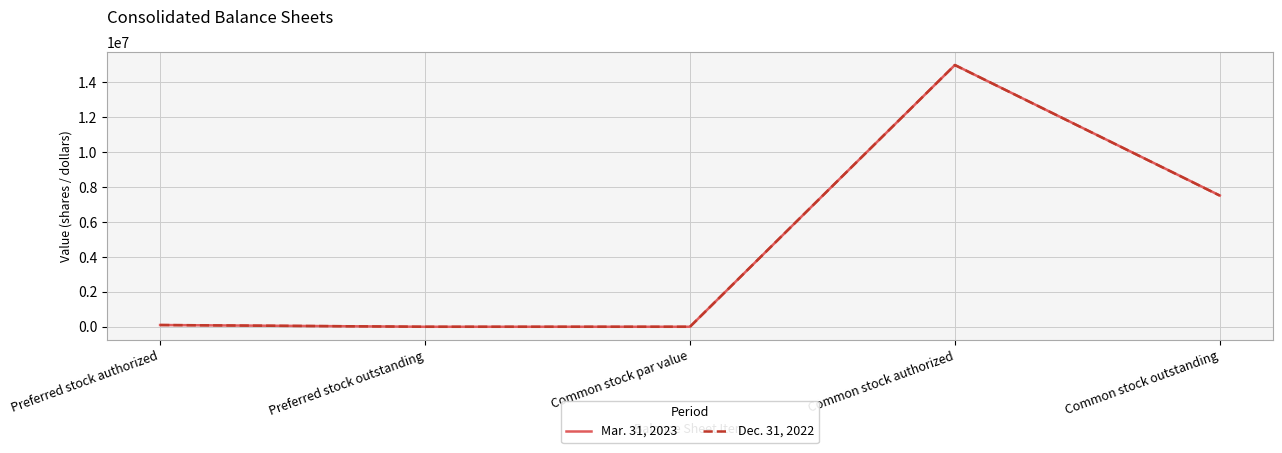

Rank the series by their average value, from lowest to highest.

Dec. 31, 2022, Mar. 31, 2023